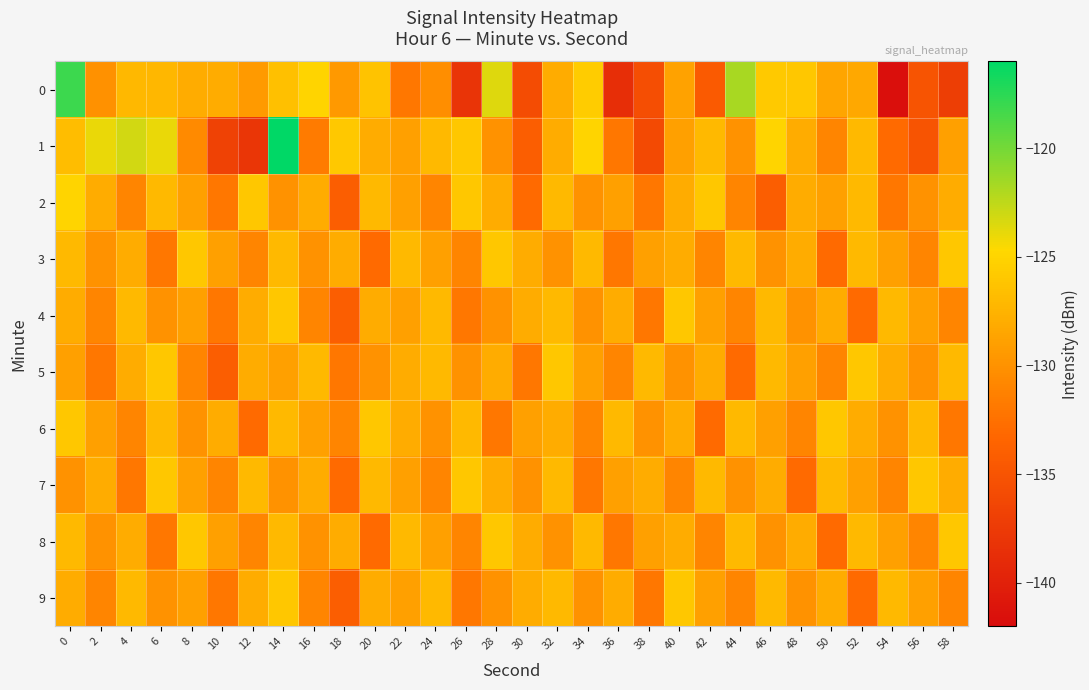

Which series has the largest total across all categories?

1